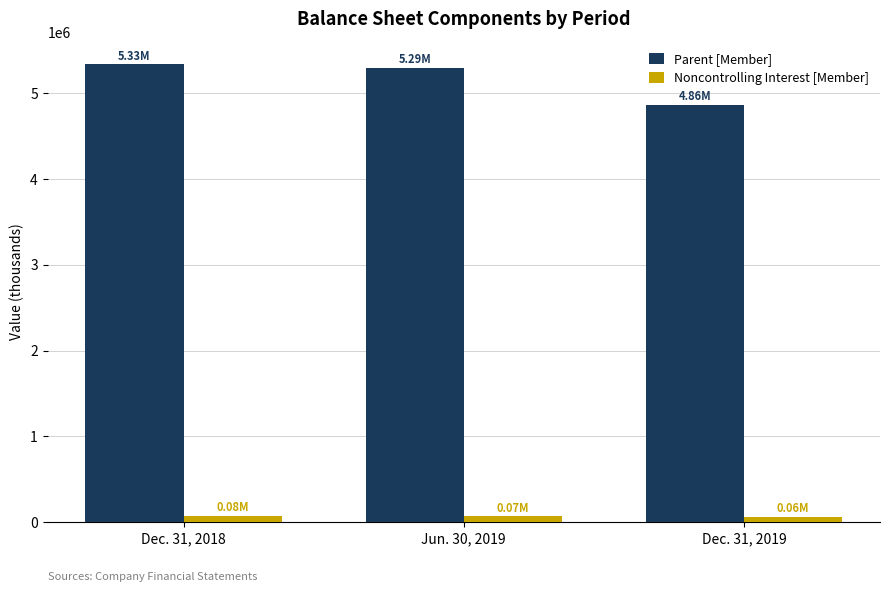

What is the average value of the Parent [Member] series?

5164199